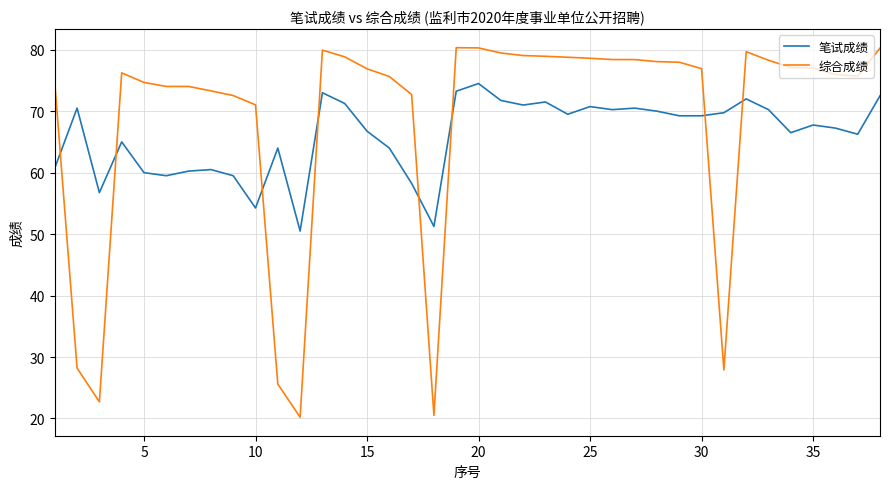

Which series has the widest spread of values?

综合成绩